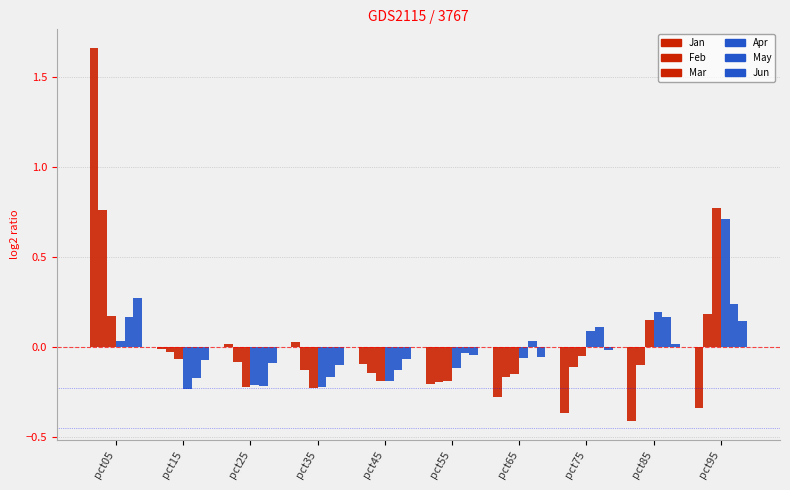

How many negative values does the Mar series have?

7